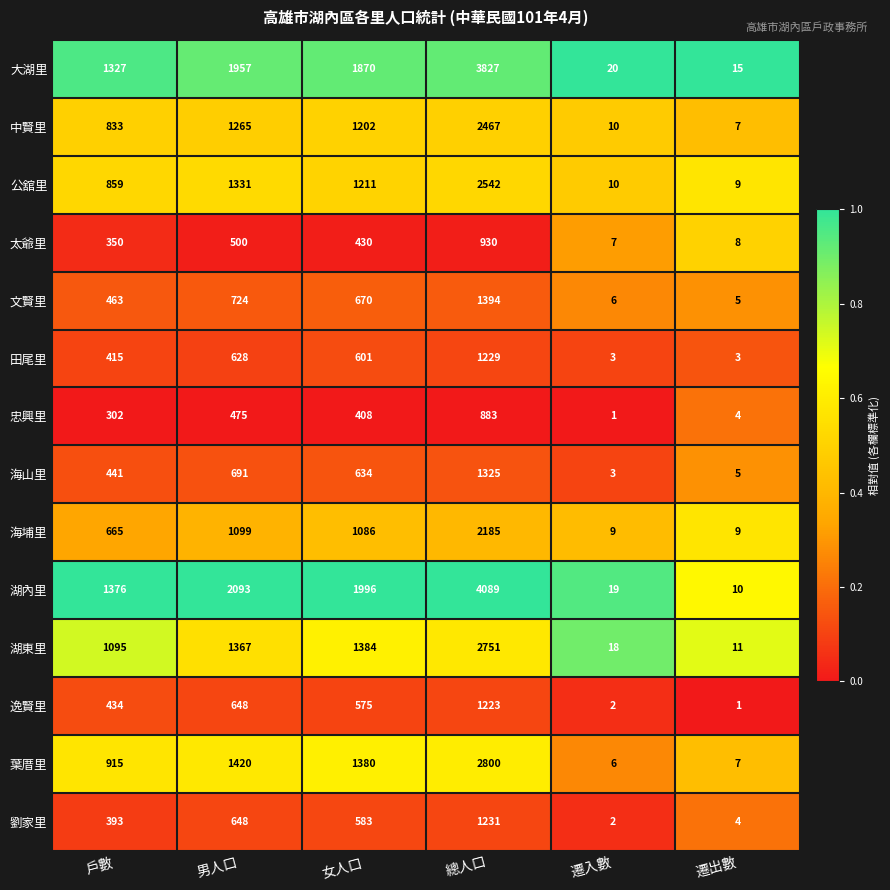

What is the difference between the maximum and second lowest values in the 忠興里 series?

879